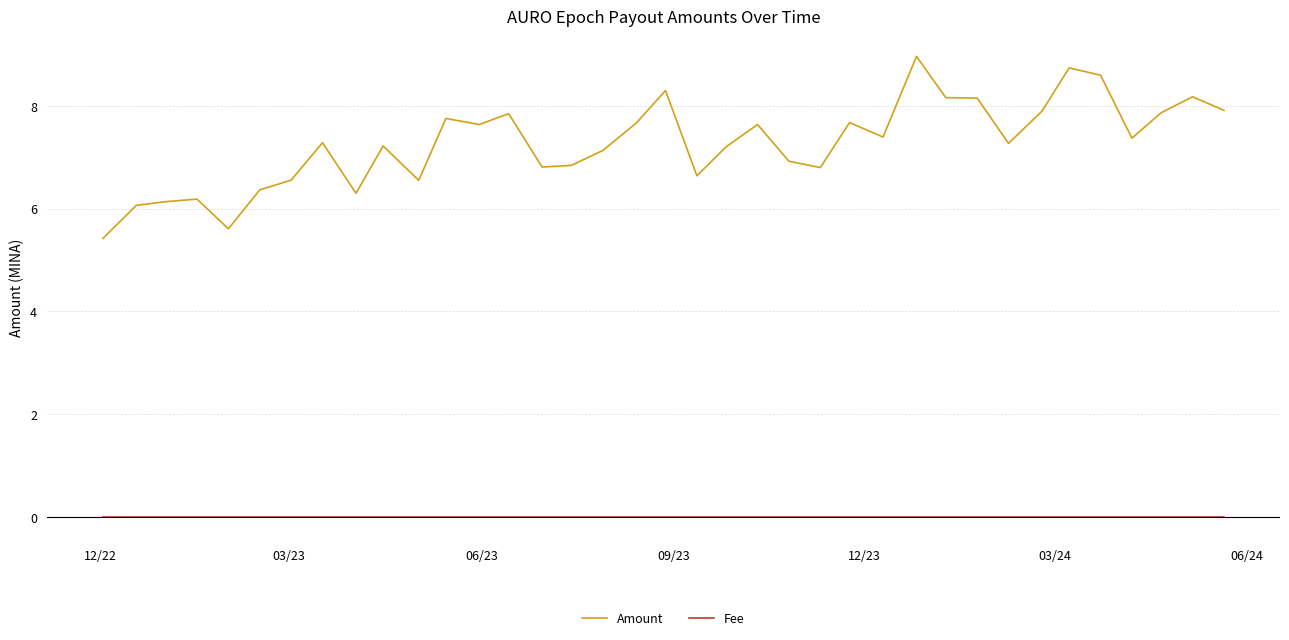

True or false: Amount and Fee cross at least once.

False